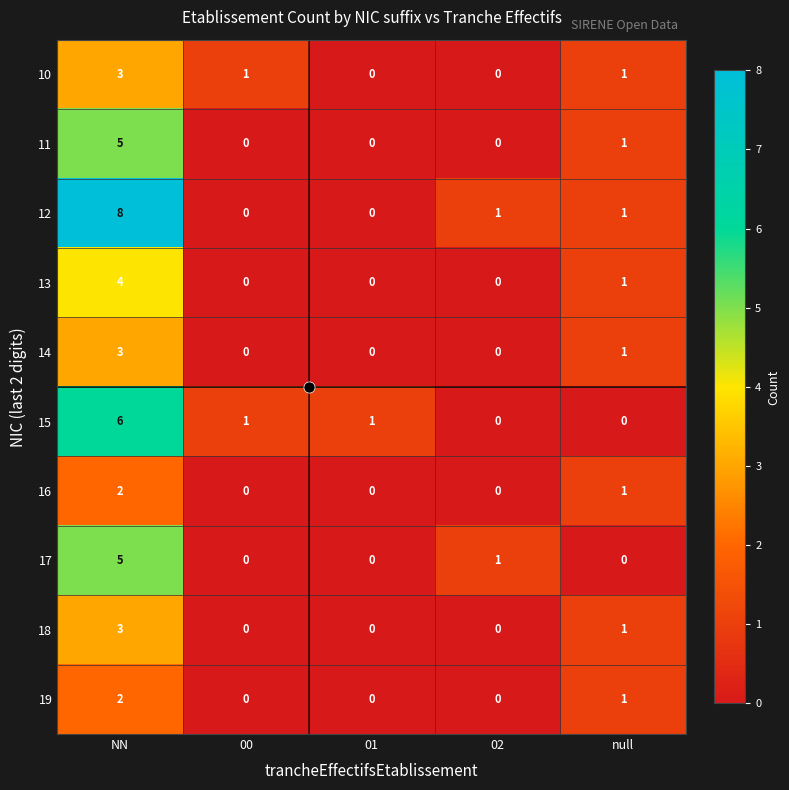

The value of 14 at 01 is -1. True or false?

False